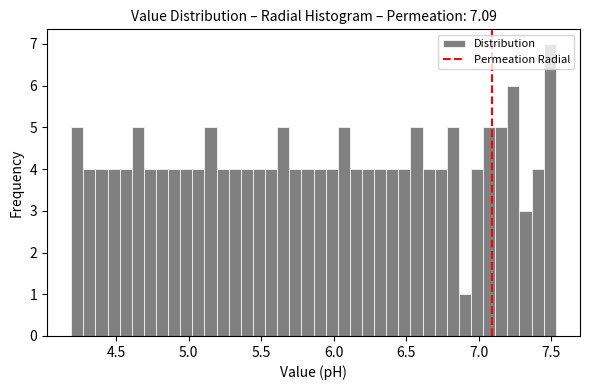

Read against the x-axis, roughly where is the centre of the tallest bar?

7.50